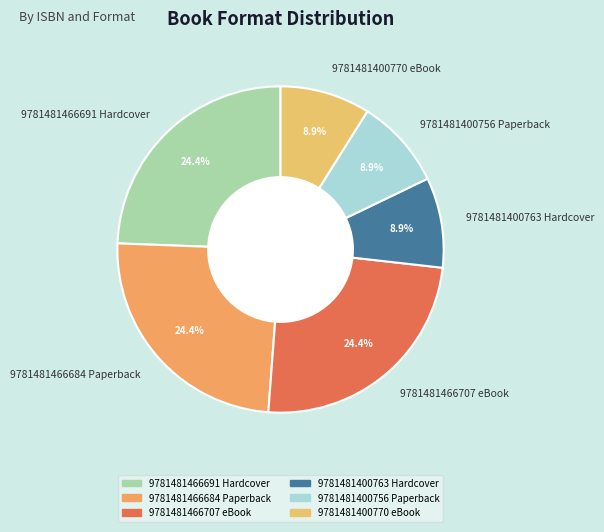

Between 9781481400770 eBook and 9781481466691 Hardcover, which is larger?

9781481466691 Hardcover